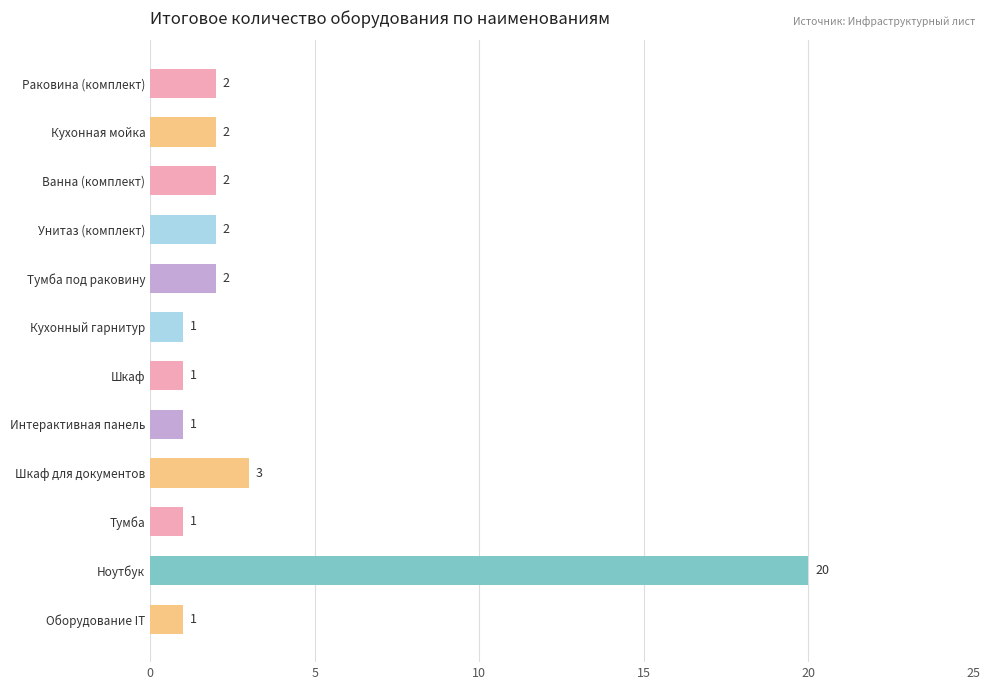

Does the chart contain any negative values?

No